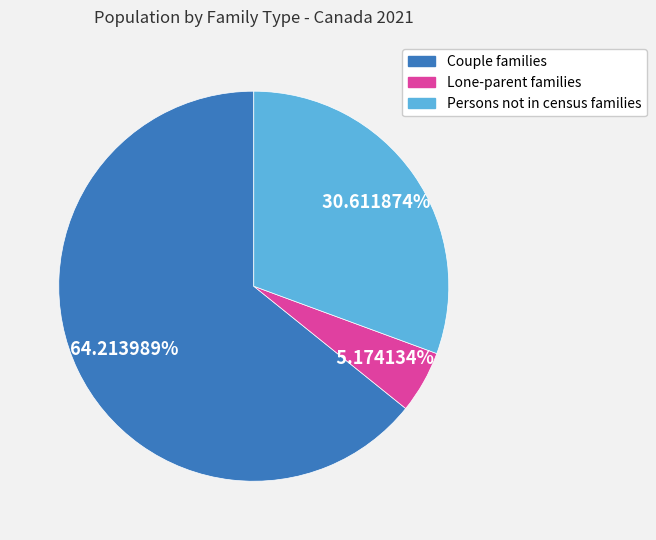

Combined, what portion of the pie is Persons not in census families and Couple families?

94.8%